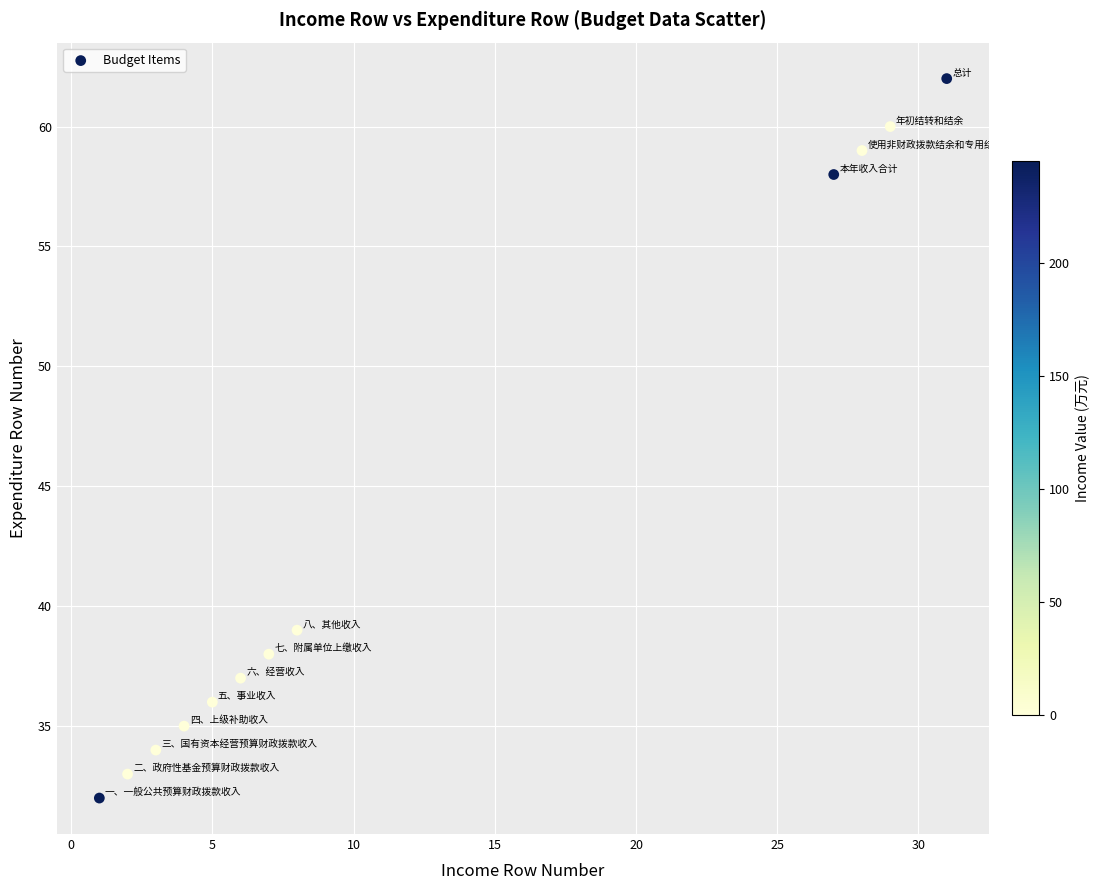

What Y value in the scatter plot is closest to 47?

39